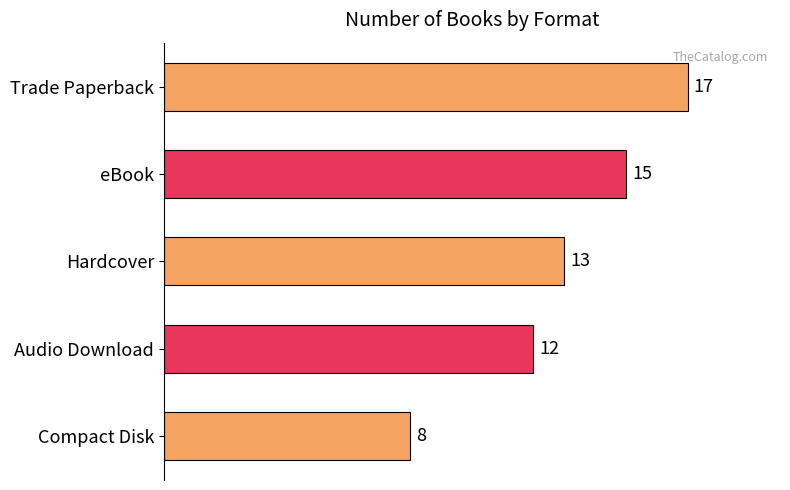

Approximately how many times larger is the value at Compact Disk compared to eBook?

0.5